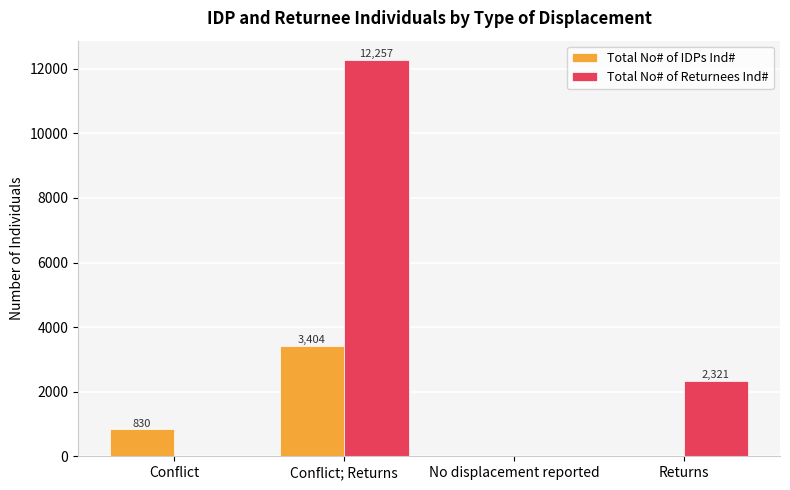

Count the number of data series in this chart.

2